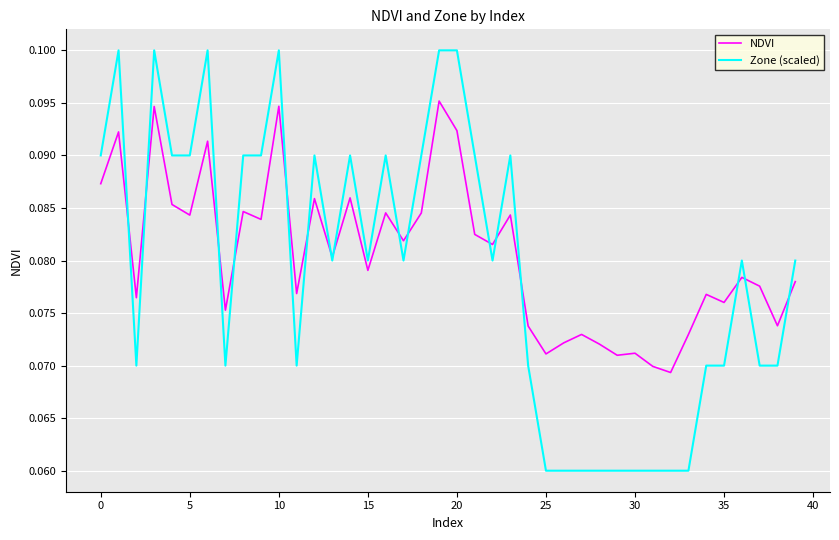

Which series has the largest range (max minus min)?

Zone (scaled)